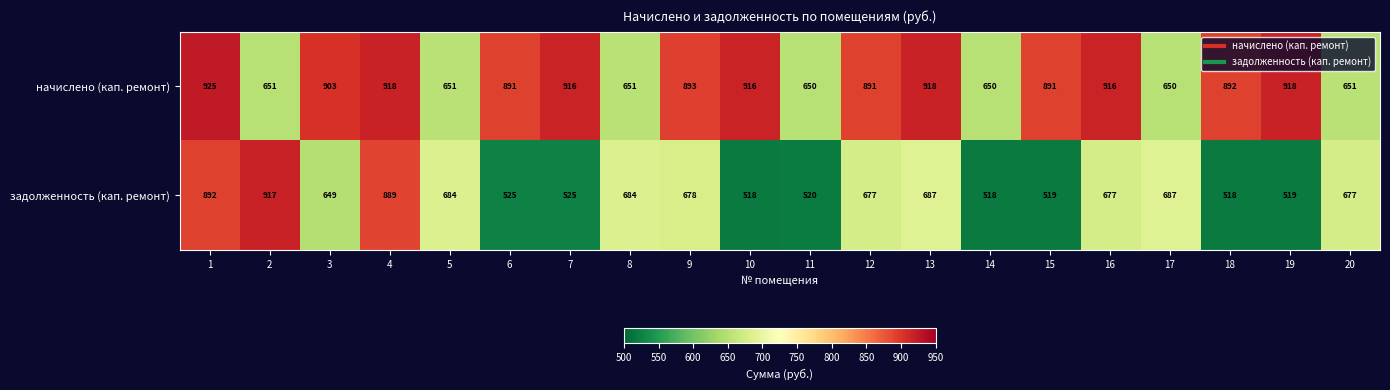

What is the difference between the second highest and second lowest values in the задолженность (кап. ремонт) series?

374